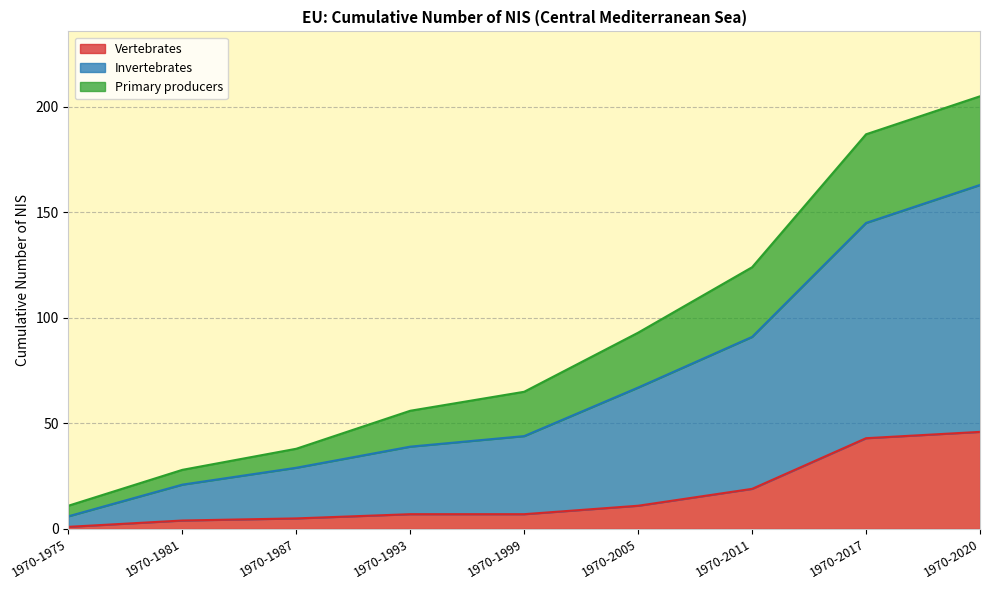

Which series has the largest range (max minus min)?

Invertebrates